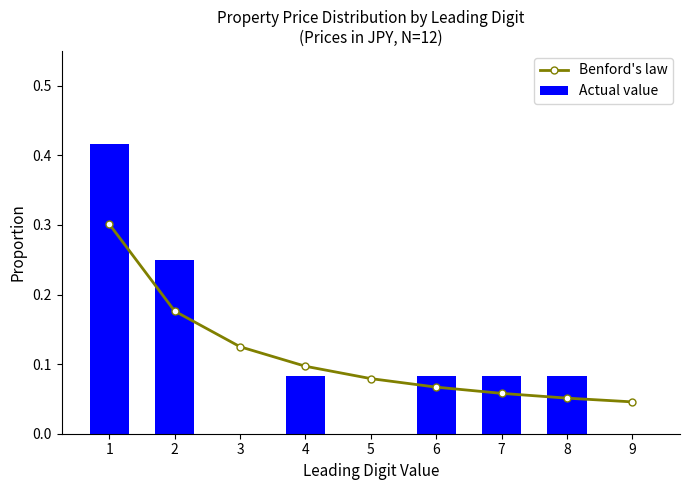

The value of Actual value at 9 is 0.0. True or false?

True